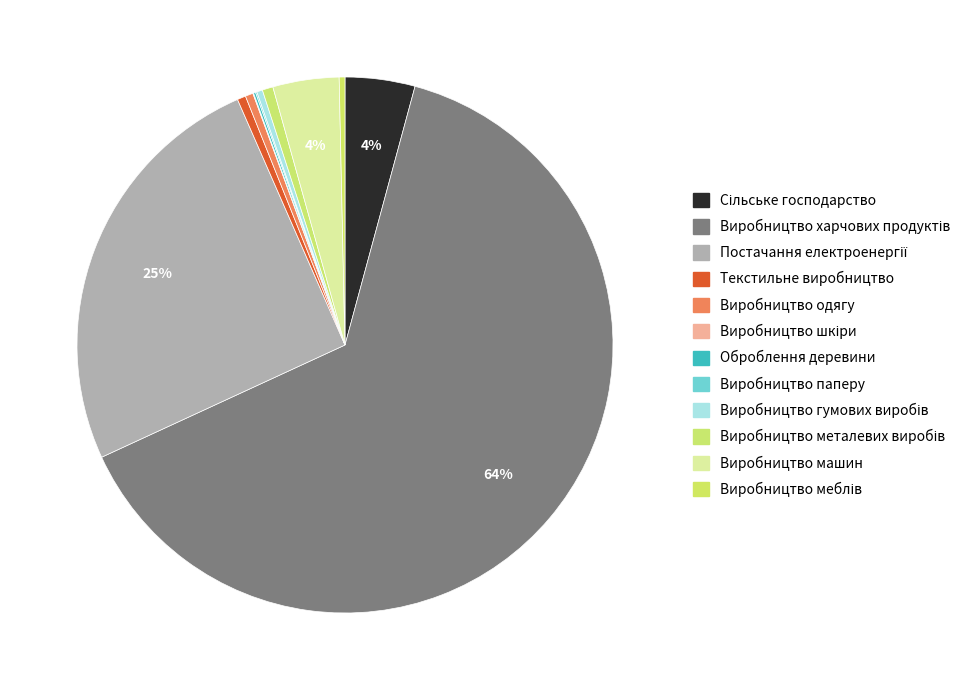

To the nearest percent, what portion does Сільське господарство represent?

4%